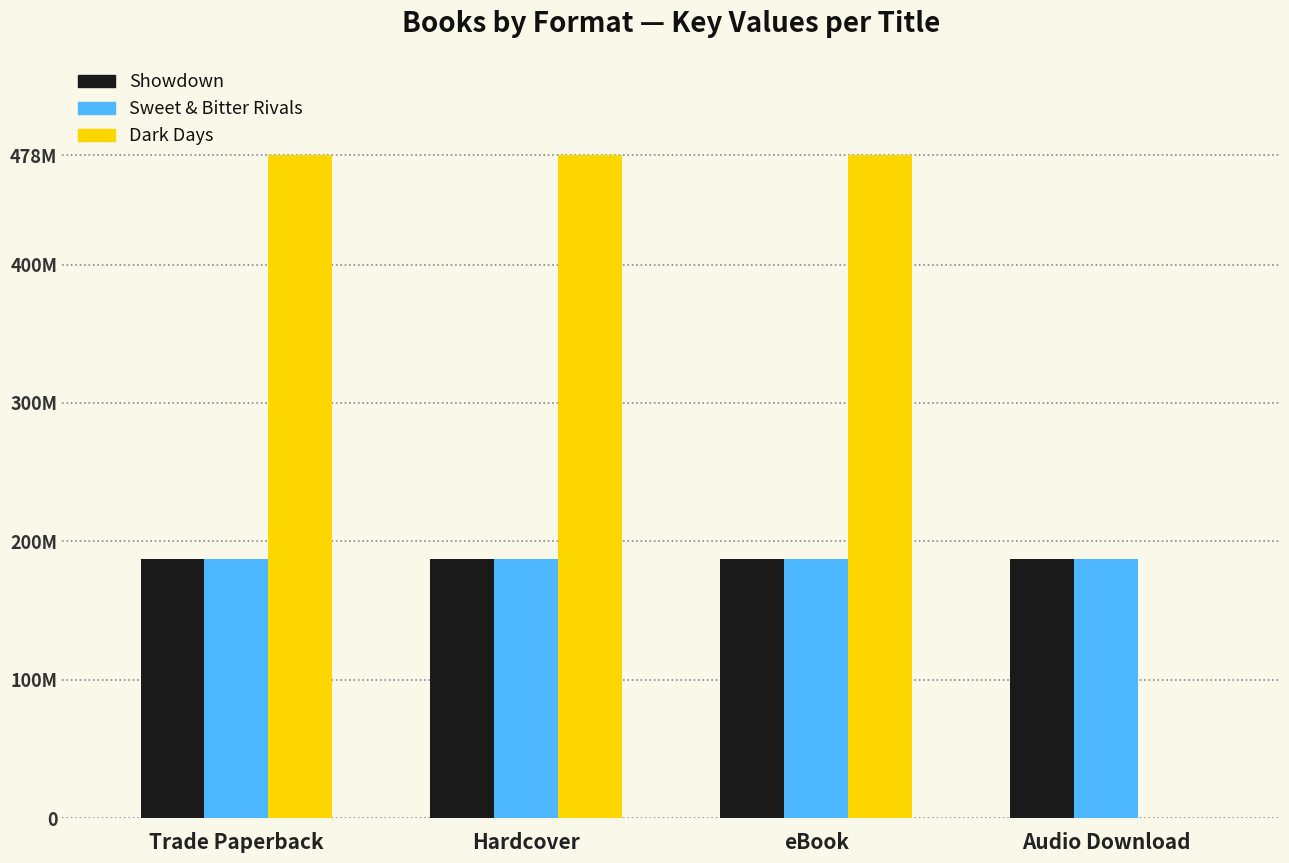

What are all the series names shown in the legend?

Showdown, Sweet & Bitter Rivals, Dark Days